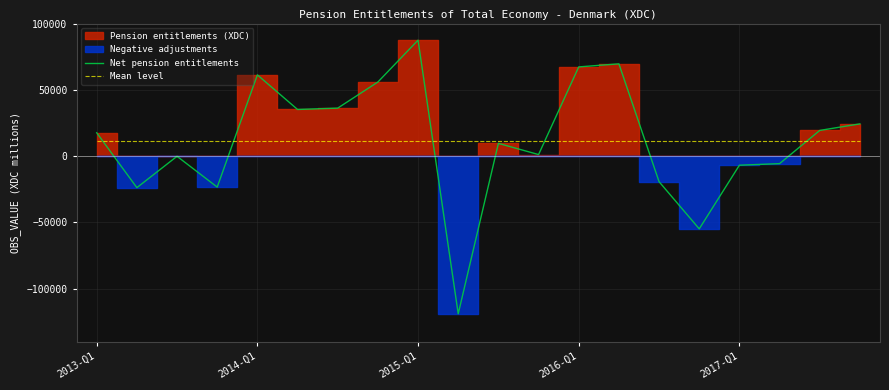

What is the sum of the Net pension entitlements values at 10 and 18?

29019.0